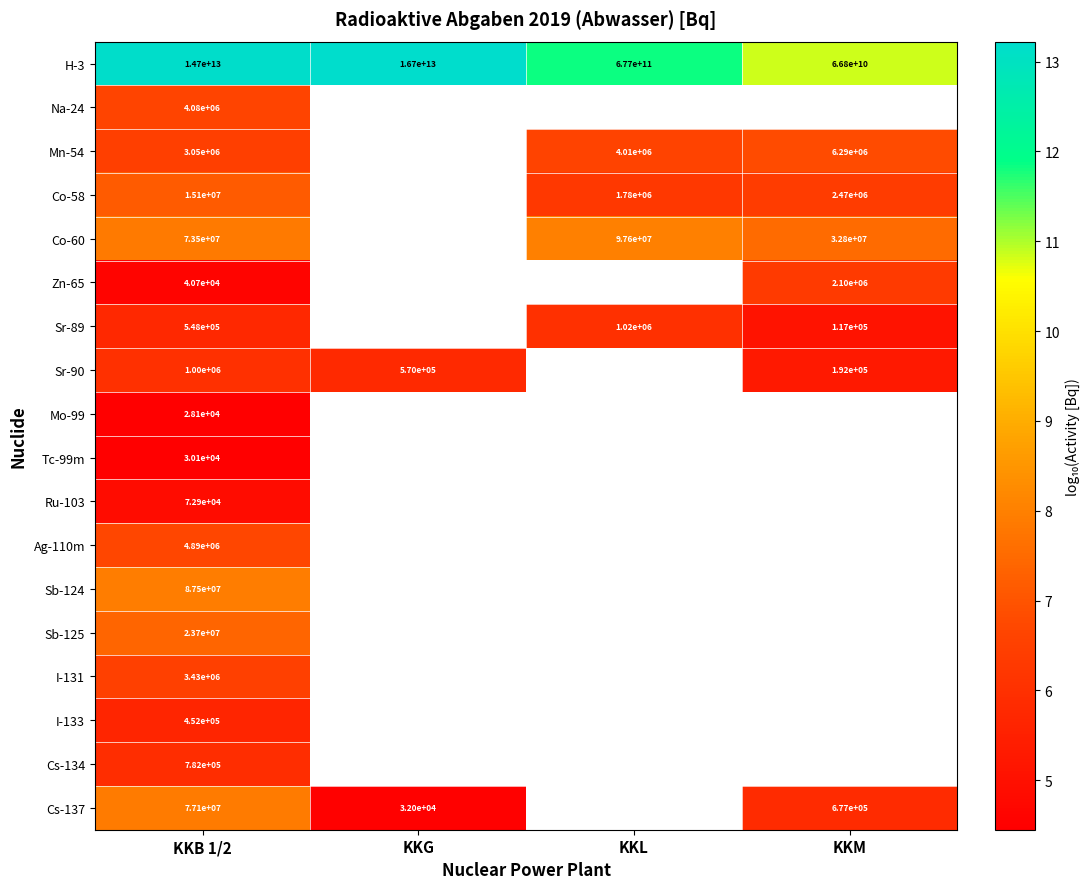

Is the value of Zn-65 at KKM greater than the value of Mn-54 at KKB 1/2?

No